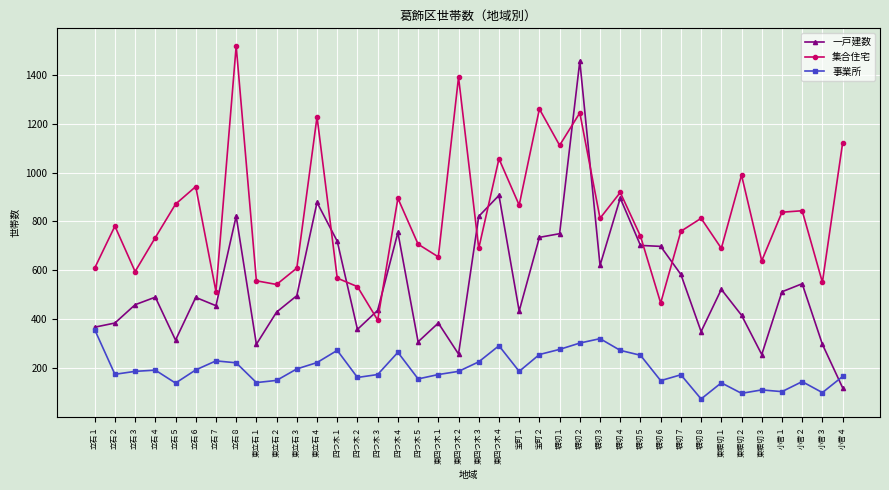

Which series has the widest spread of values?

一戸建数